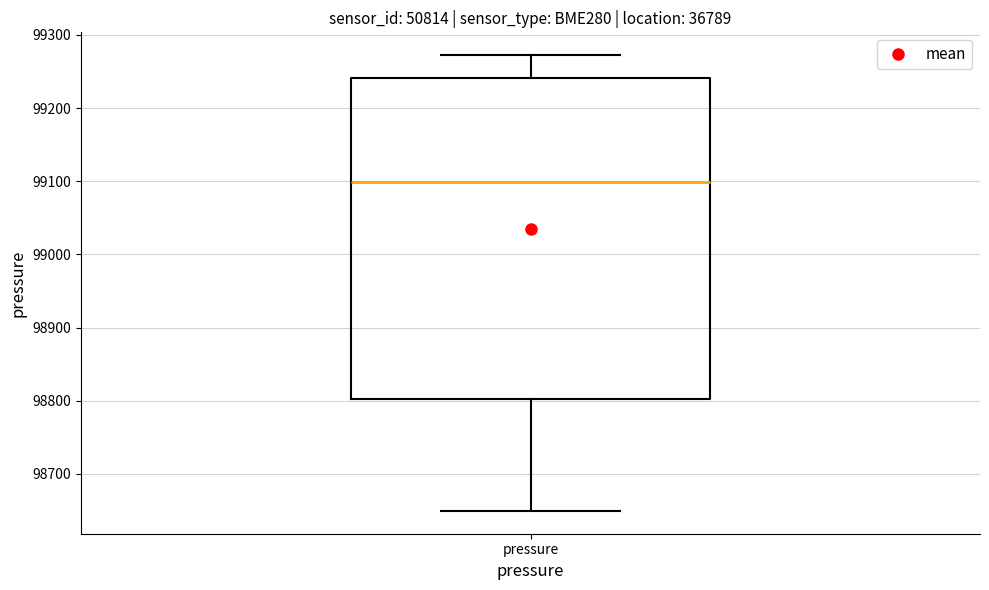

Read this box plot against the y-axis: the position of the median line, the range covered by the box, and the ends of both whiskers. The values are not printed on the chart, so give them approximately, as read against the axis.

median 99100, box 98800 to 99240, whiskers 98650 to 99270